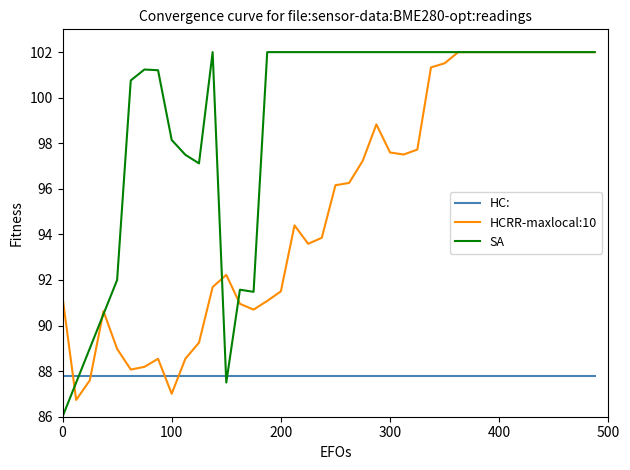

Is this an area chart (filled region under the line)?

No